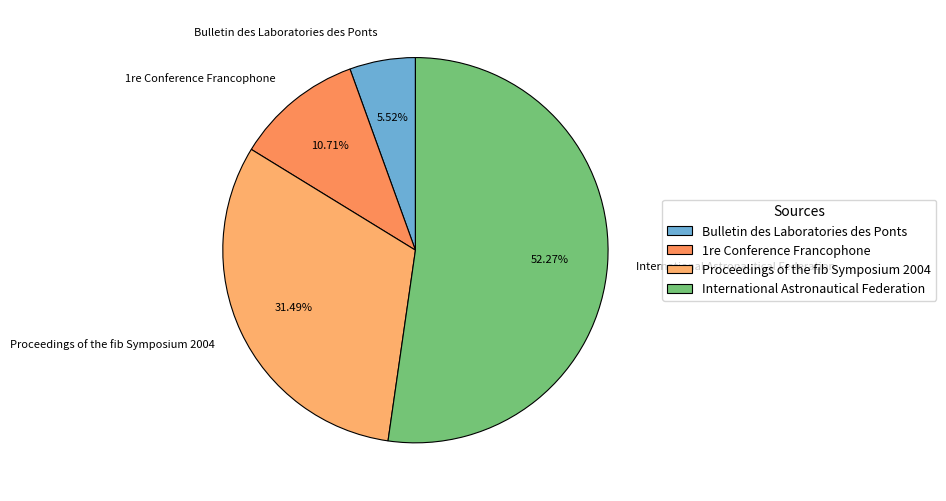

To the nearest percent, what is the difference between the 1re Conference Francophone and International Astronautical Federation slice percentages?

42%